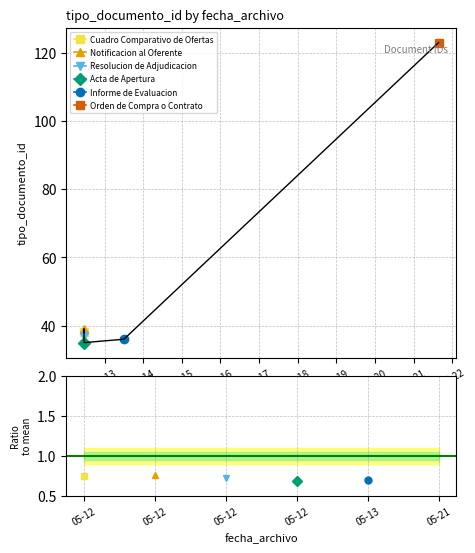

What is the label of the 3rd point from the right?

2021-05-12 11:14:19